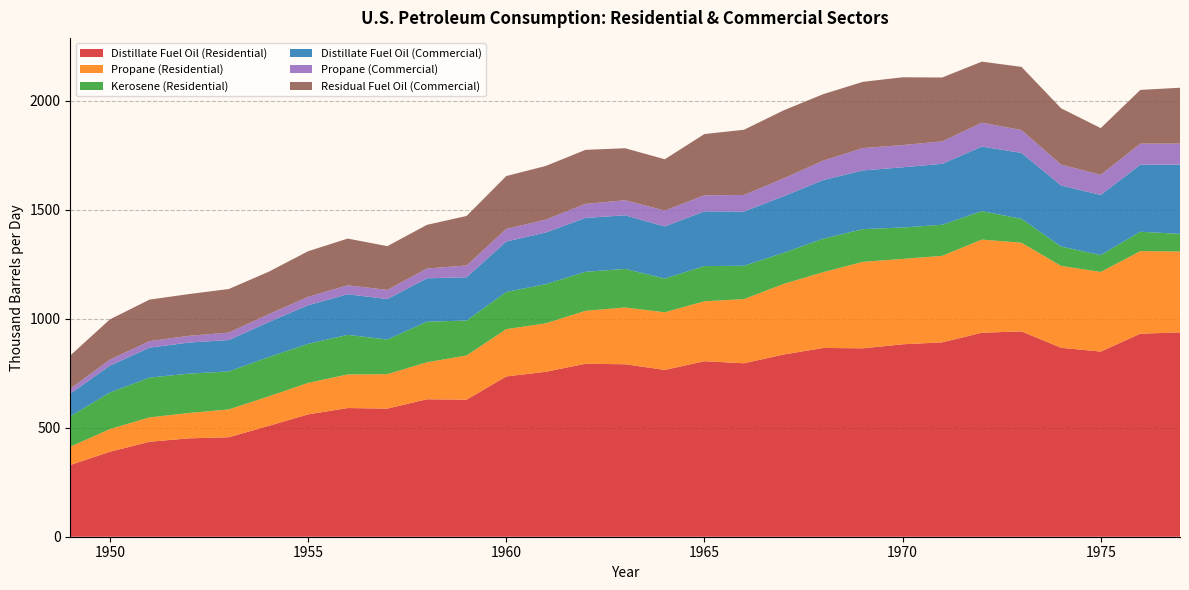

Reading left to right, transcribe all the data shown in this chart.

Distillate Fuel Oil (Residential): 329.2	389.9	435.9	451.6	456.5	508.5	561.6	590.6	588.1	630.9	629.0	735.6	757.0	793.9	791.6	765.7	805.5	796.1	836.4	866.4	864.7	883.3	892.0	936.4	942.3	867.2	849.7	931.9	938.0
Propane (Residential): 83.9	104.2	111.7	116.5	127.8	135.4	144.4	154.2	158.0	169.7	202.8	217.1	222.5	242.9	260.6	264.3	275.2	294.5	324.1	348.0	396.9	391.8	397.1	427.4	407.0	375.8	365.5	379.0	371.2
Kerosene (Residential): 139.7	167.8	182.7	180.6	174.4	180.3	179.3	181.7	158.9	186.1	160.5	170.7	179.6	179.0	177.0	155.2	161.5	153.1	142.6	153.7	150.1	144.2	142.6	130.6	109.7	88.8	77.6	88.9	80.9
Distillate Fuel Oil (Commercial): 103.9	123.1	137.7	142.6	144.2	160.6	177.3	186.5	185.7	199.2	198.6	231.5	237.2	247.4	246.1	238.8	251.4	248.8	259.8	269.1	269.5	276.3	279.7	296.3	302.7	280.1	275.9	307.7	318.0
Propane (Commercial): 22.3	27.7	29.7	31.0	34.0	36.0	38.4	41.0	42.0	45.1	53.9	57.7	59.2	64.5	69.0	72.7	73.6	76.1	81.8	89.1	102.6	102.0	103.1	109.5	104.8	95.9	92.5	96.7	96.4
Residual Fuel Oil (Commercial): 152.8	184.7	190.7	191.5	200.1	194.9	209.4	214.3	200.8	200.3	227.3	242.7	246.2	247.9	238.8	235.7	281.0	299.3	312.3	305.1	304.0	311.2	293.0	280.3	290.0	258.5	214.3	246.6	256.2